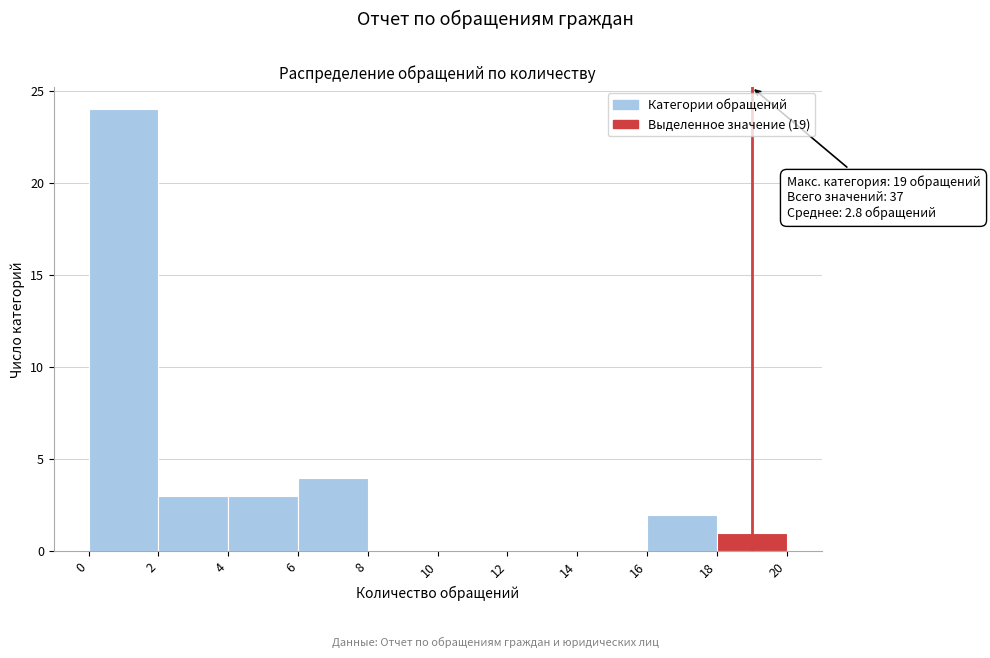

Over which range of the x-axis is the bar tallest?

0 to 2